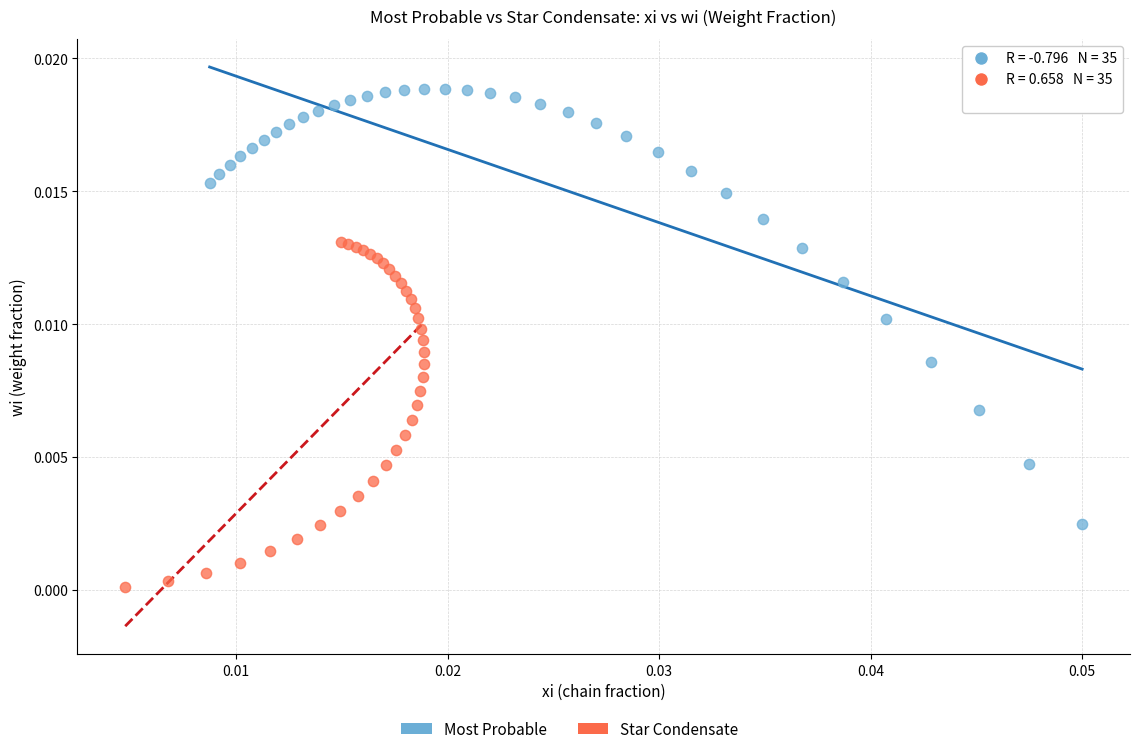

Which series contains the lowest Y value?

Star Condensate